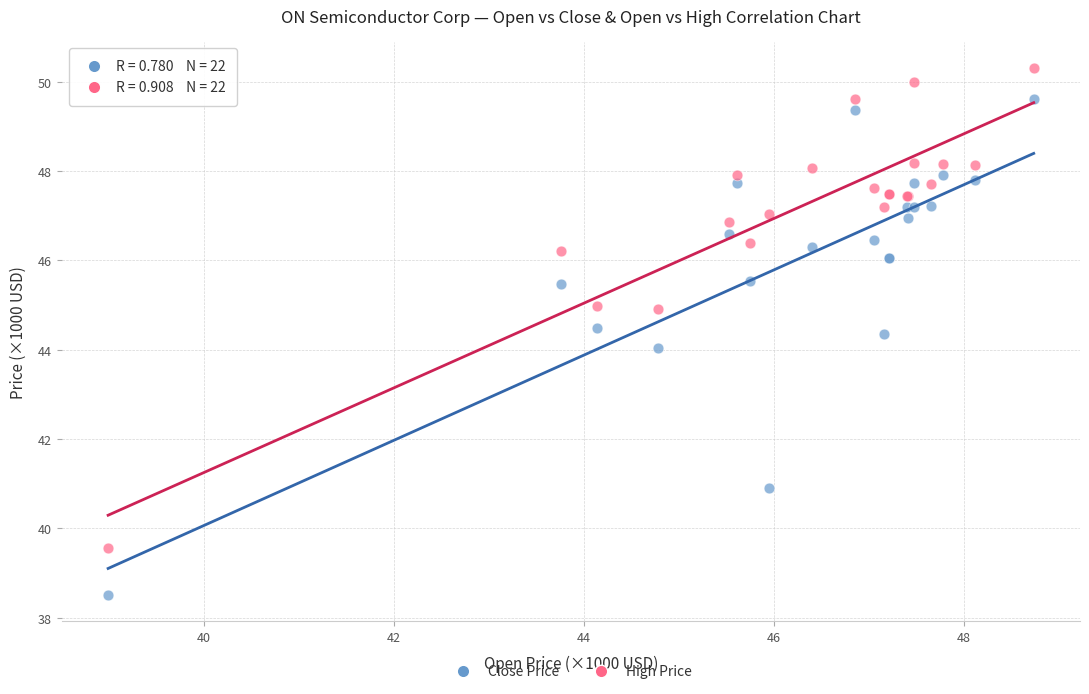

Which series has the widest spread of Y values?

Close Price